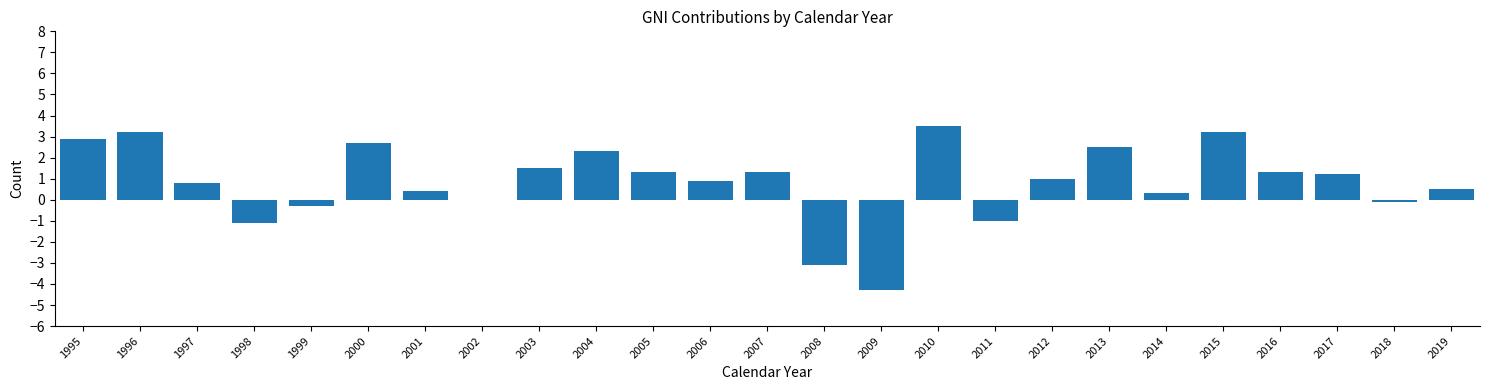

Reading left to right, list all the values displayed in this chart.

1995=2.9	1996=3.2	1997=0.8	1998=-1.1	1999=-0.3	2000=2.7	2001=0.4	2002=0.0	2003=1.5	2004=2.3	2005=1.3	2006=0.9	2007=1.3	2008=-3.1	2009=-4.3	2010=3.5	2011=-1.0	2012=1.0	2013=2.5	2014=0.3	2015=3.2	2016=1.3	2017=1.2	2018=-0.1	2019=0.5